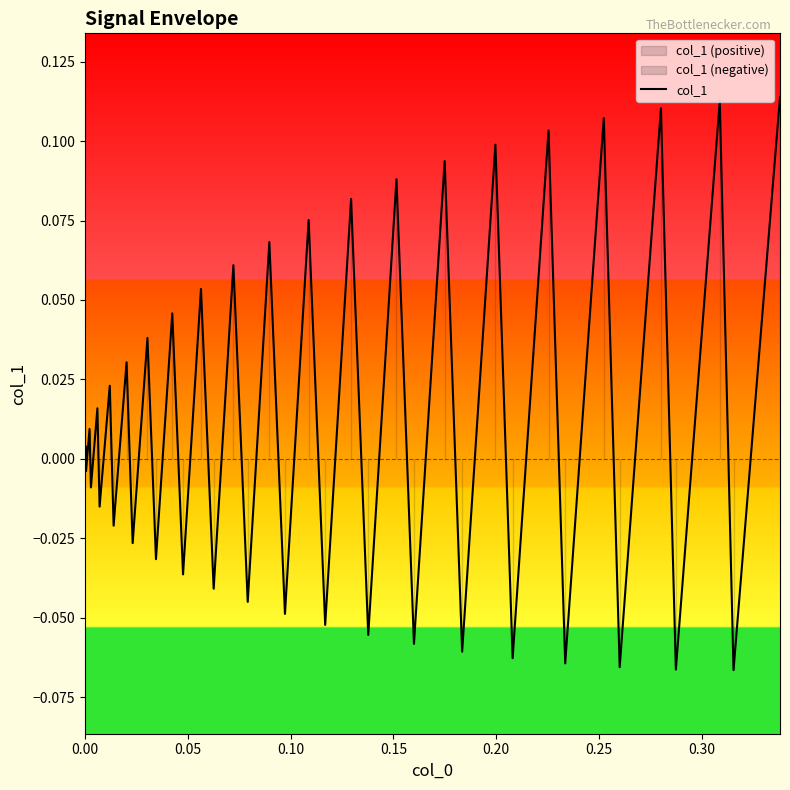

How many data points are less than 0?

19